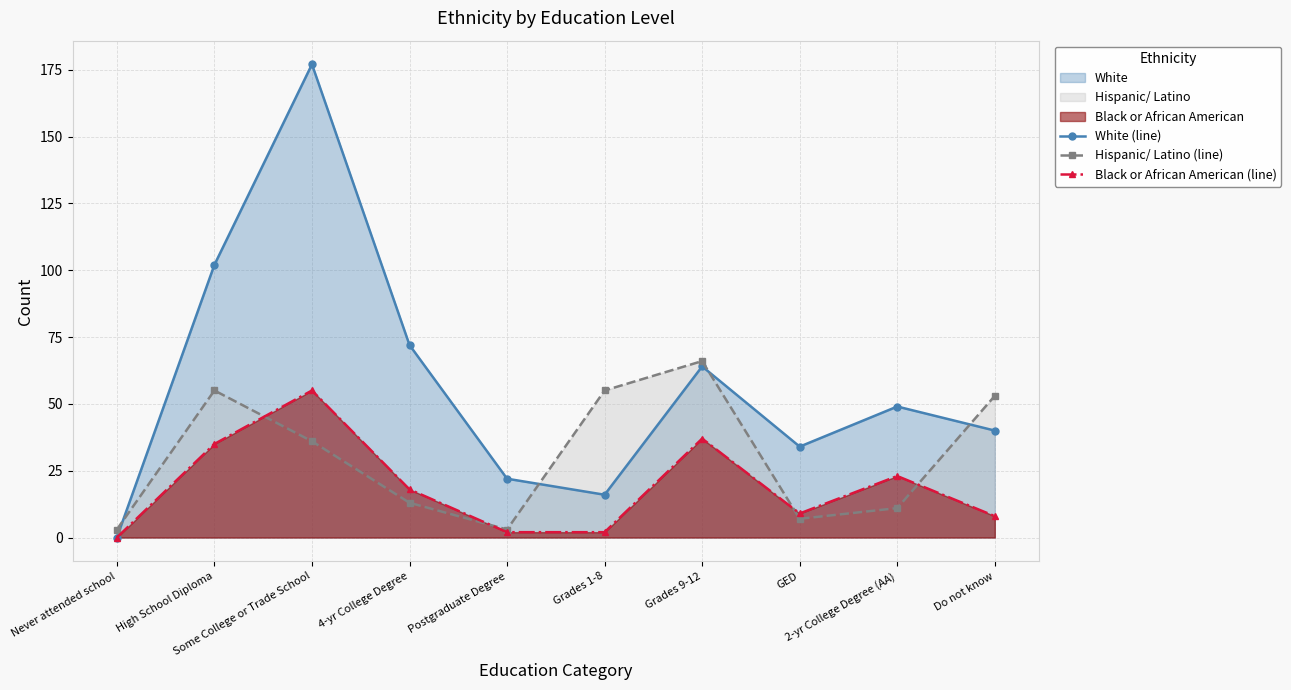

How many lines are shown in the chart?

3